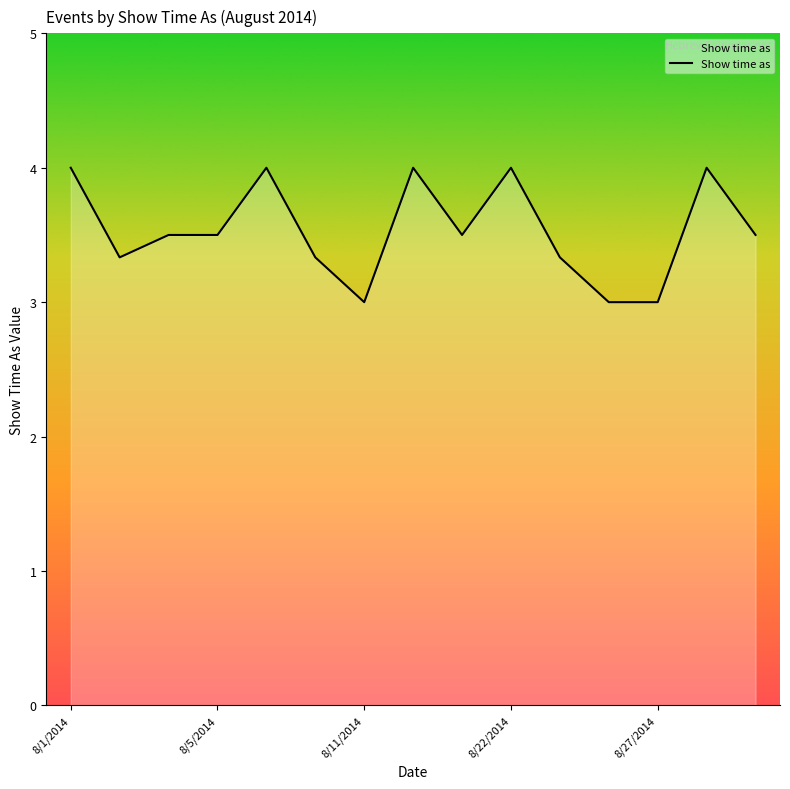

What is the maximum value shown in the chart?

4.0